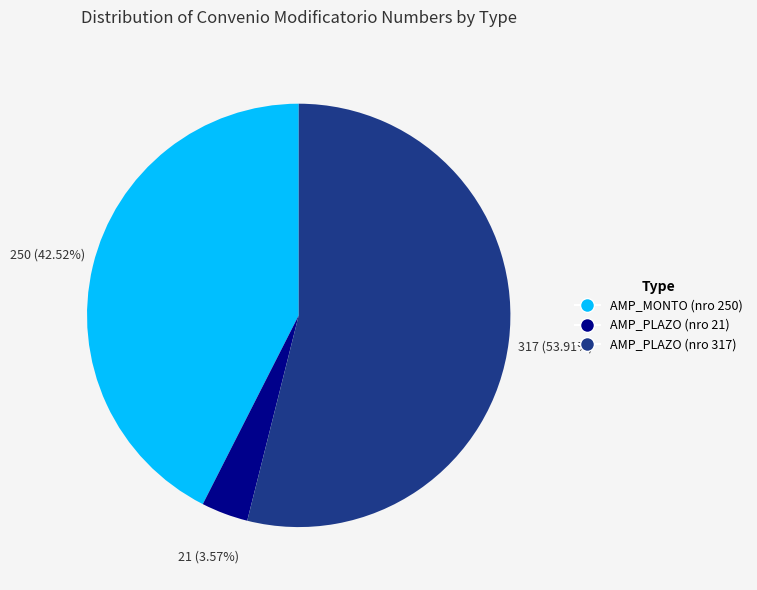

Which slice is the largest?

AMP_PLAZO (nro 317)